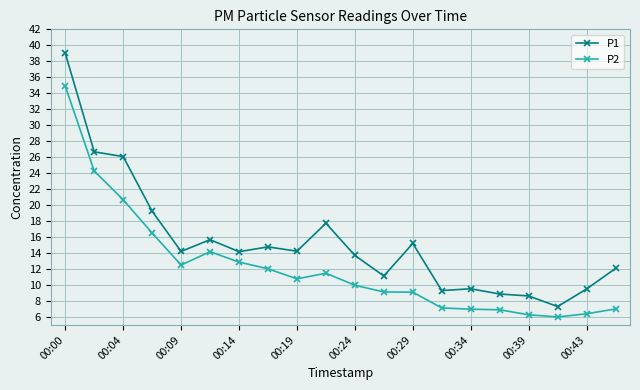

List the series in order of their overall mean, highest first.

P1, P2